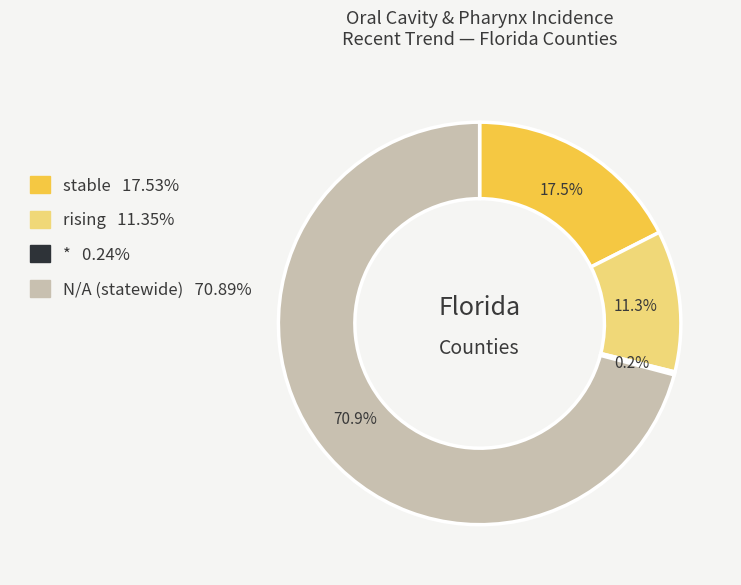

Is there a majority slice in this chart?

Yes